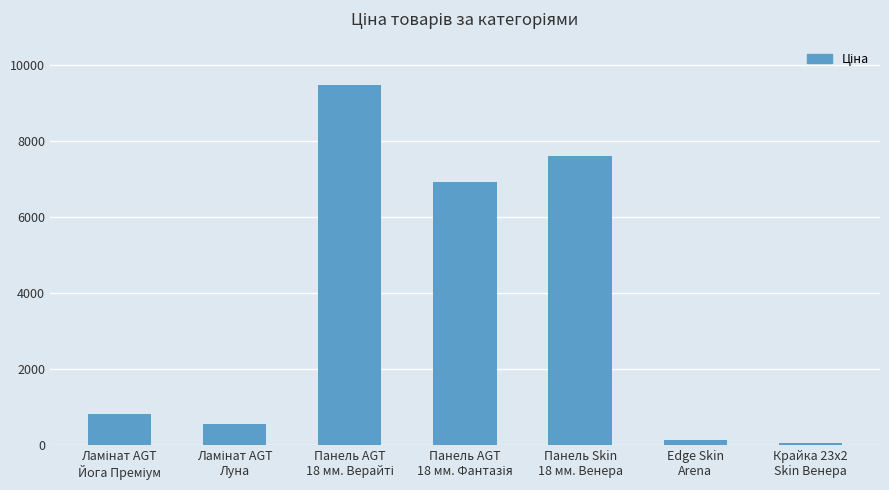

What is the sum of all values?

25505.9